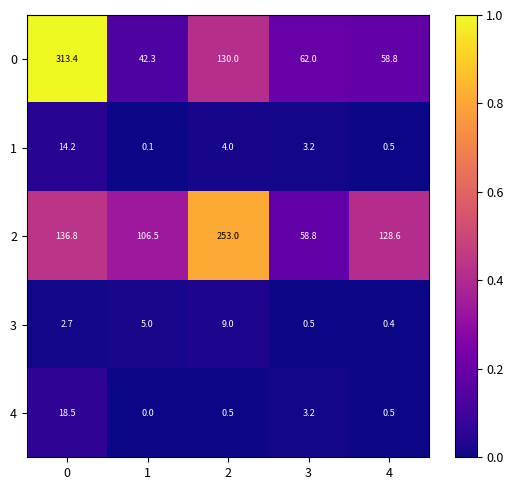

Rank the series at 1 from lowest to highest value.

4, 1, 3, 0, 2